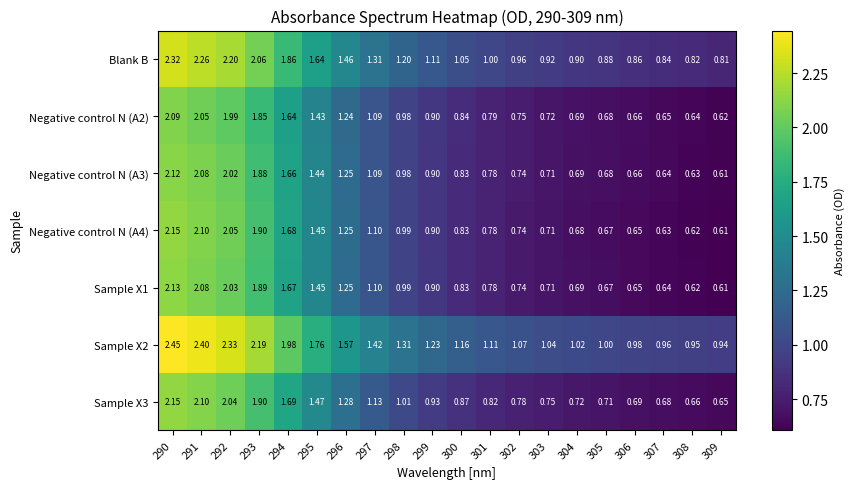

Between 300 and 305, which series saw the biggest shift?

Blank B